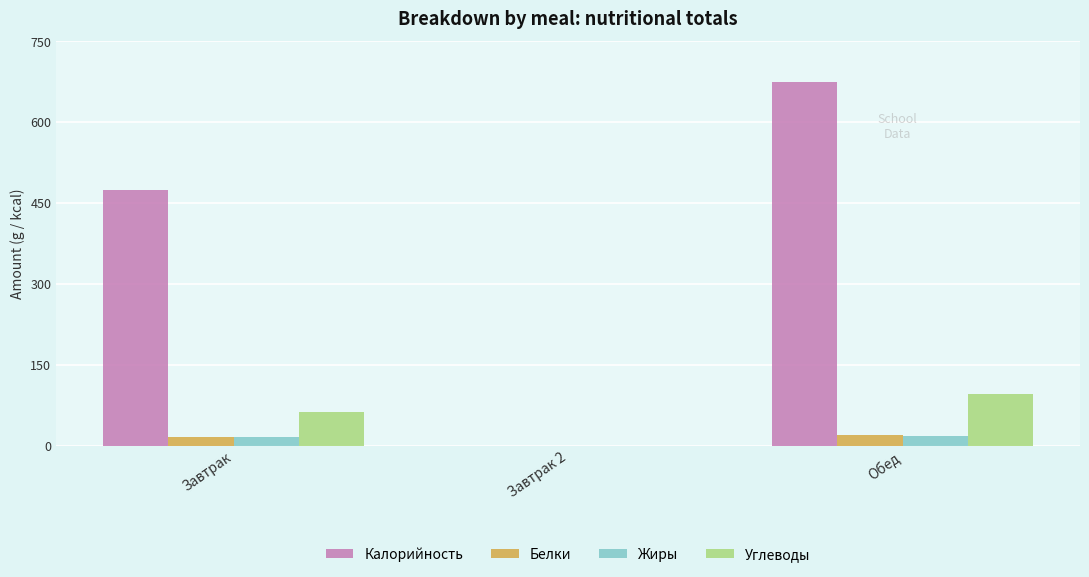

What is the sum of all Углеводы values?

157.2